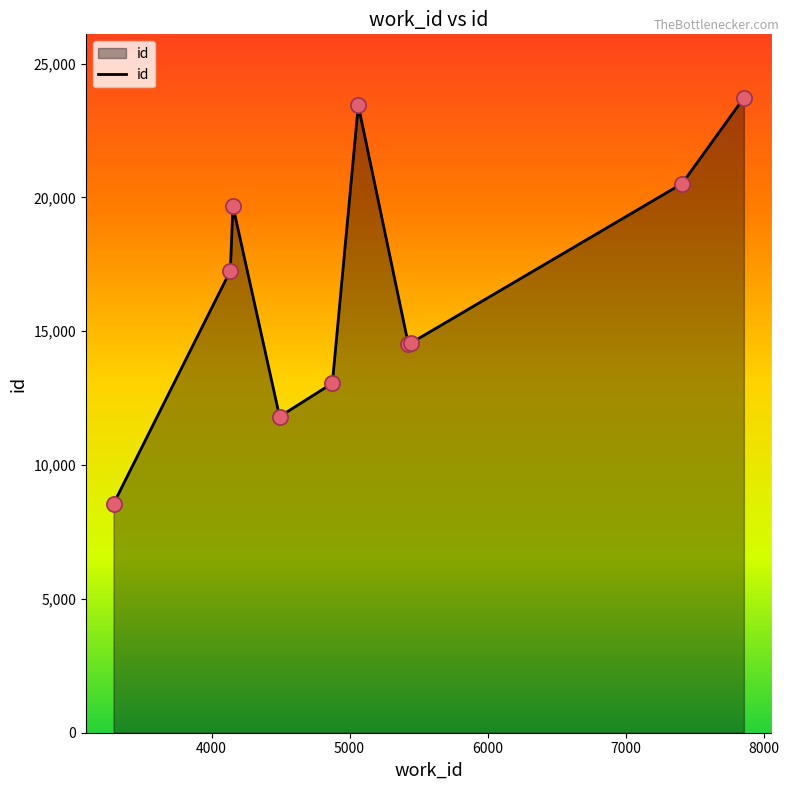

What is the difference between the maximum and minimum values?

15168